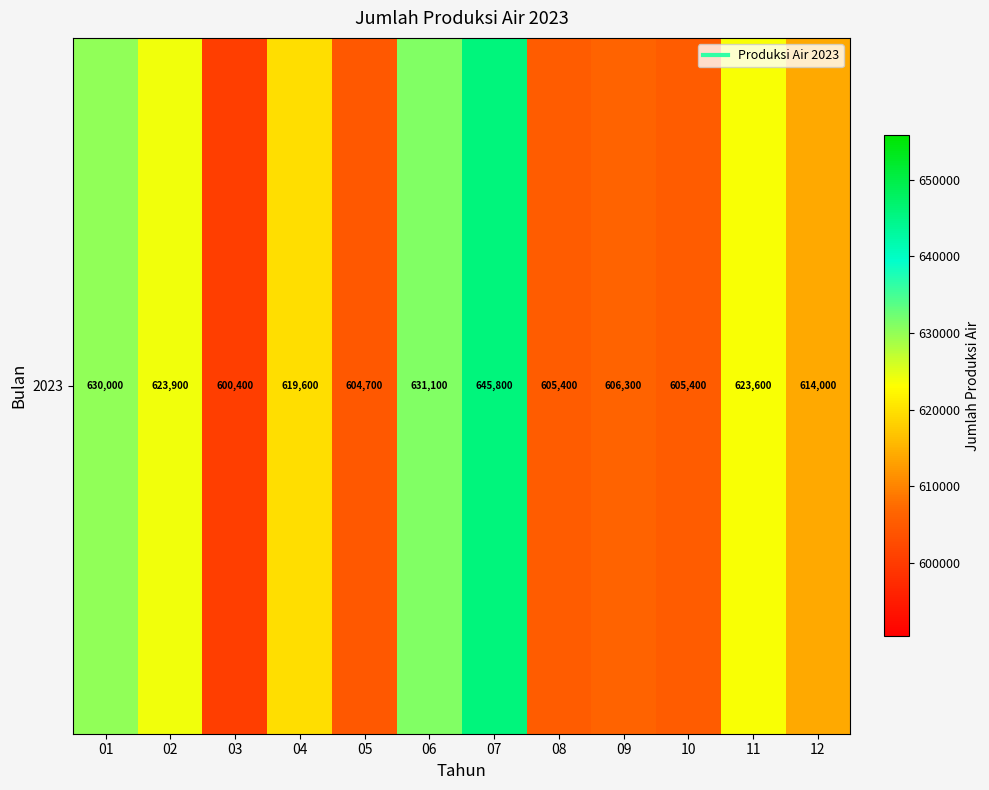

Is it true that the value at 06 is 631100?

True